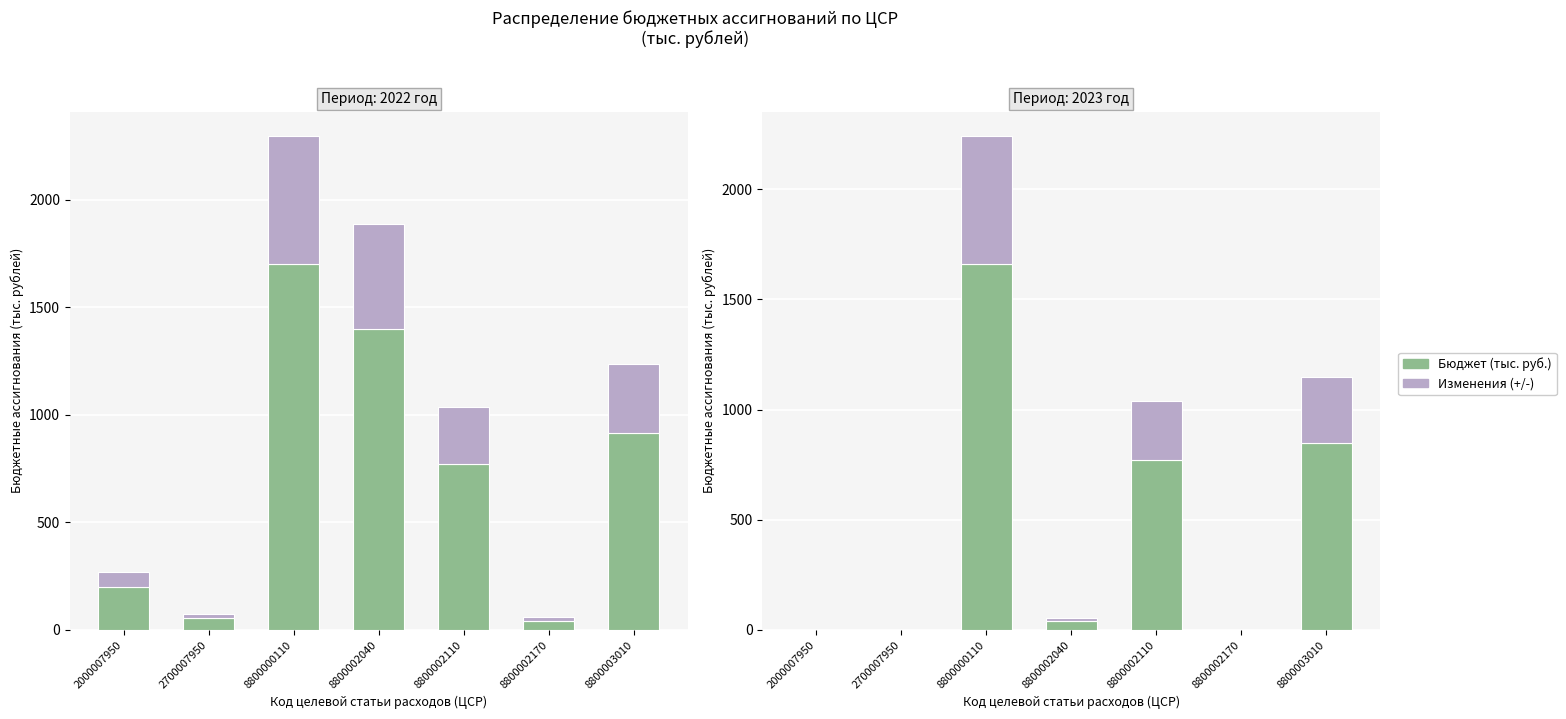

At which label does 2022 год (факт) first exceed 39?

8800000110